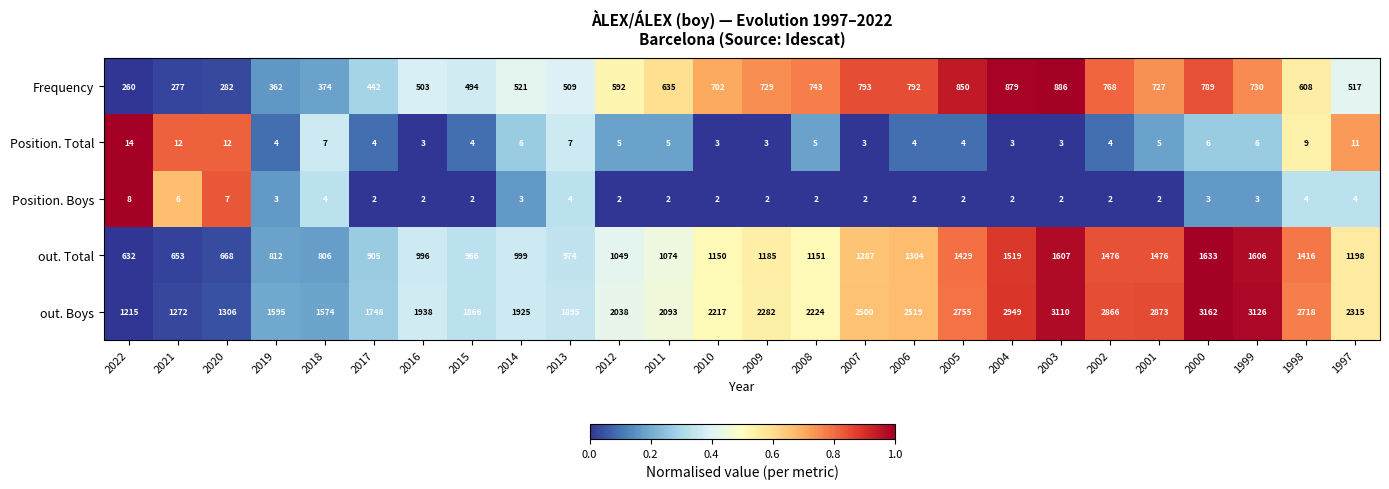

Which series has the largest total across all categories?

out. Boys